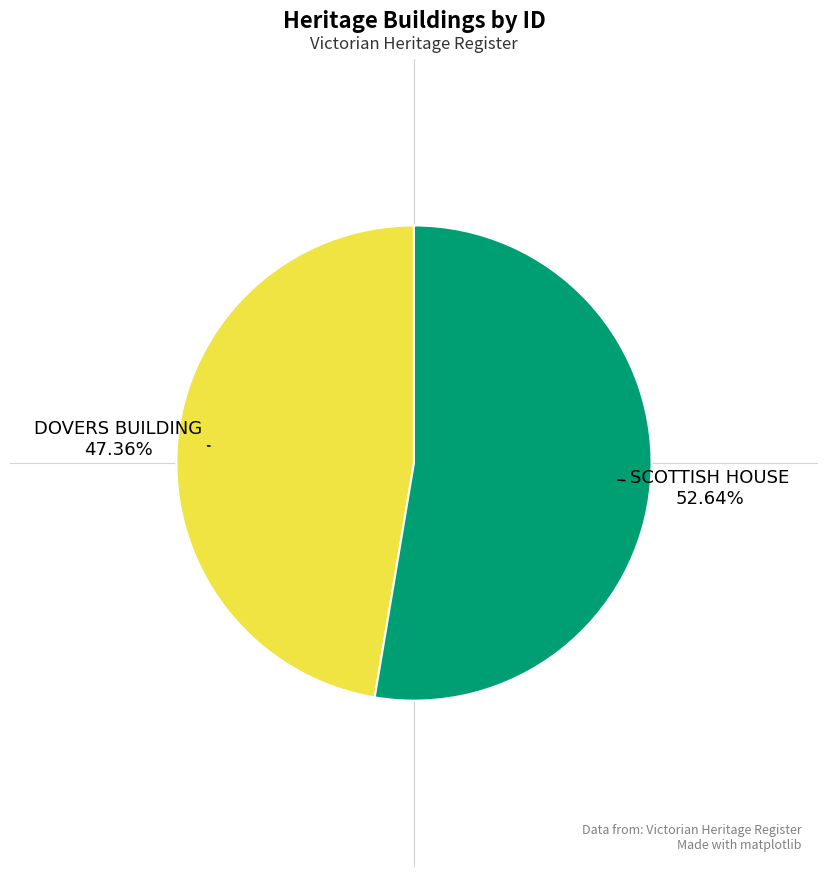

Does any single category account for the majority?

Yes